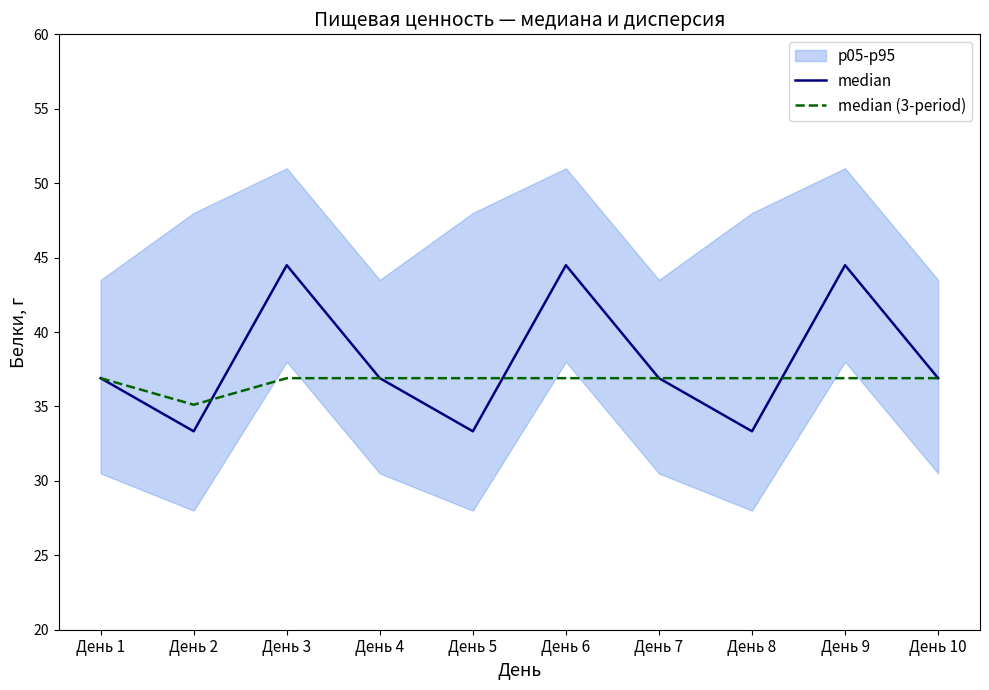

Where is median (3-period) nearest to the value 36?

День 2